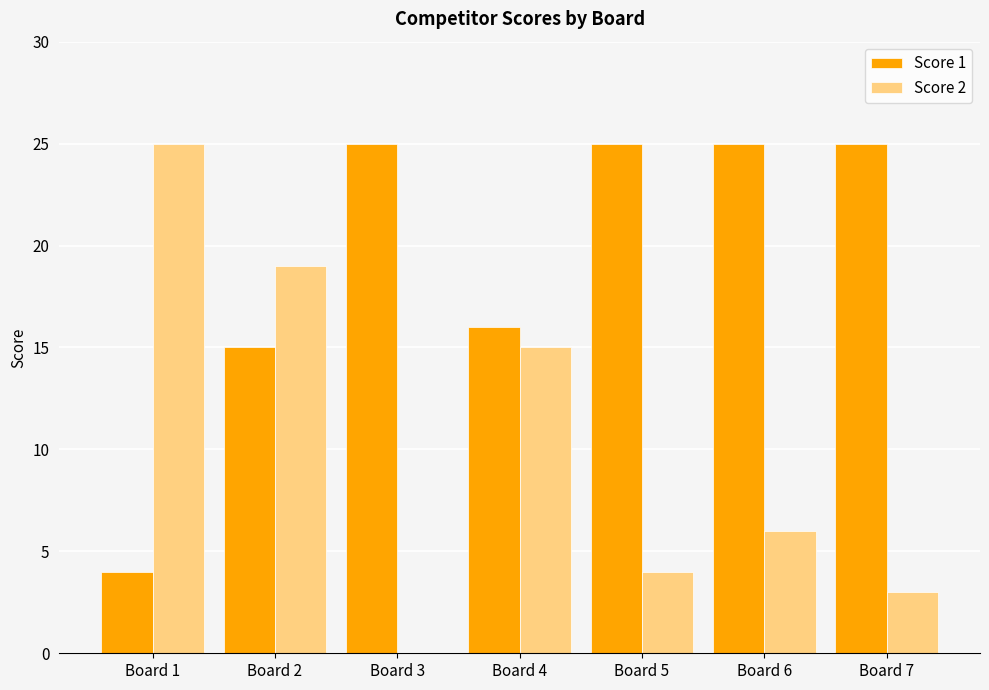

The value of Score 2 at Board 1 is 36. True or false?

False